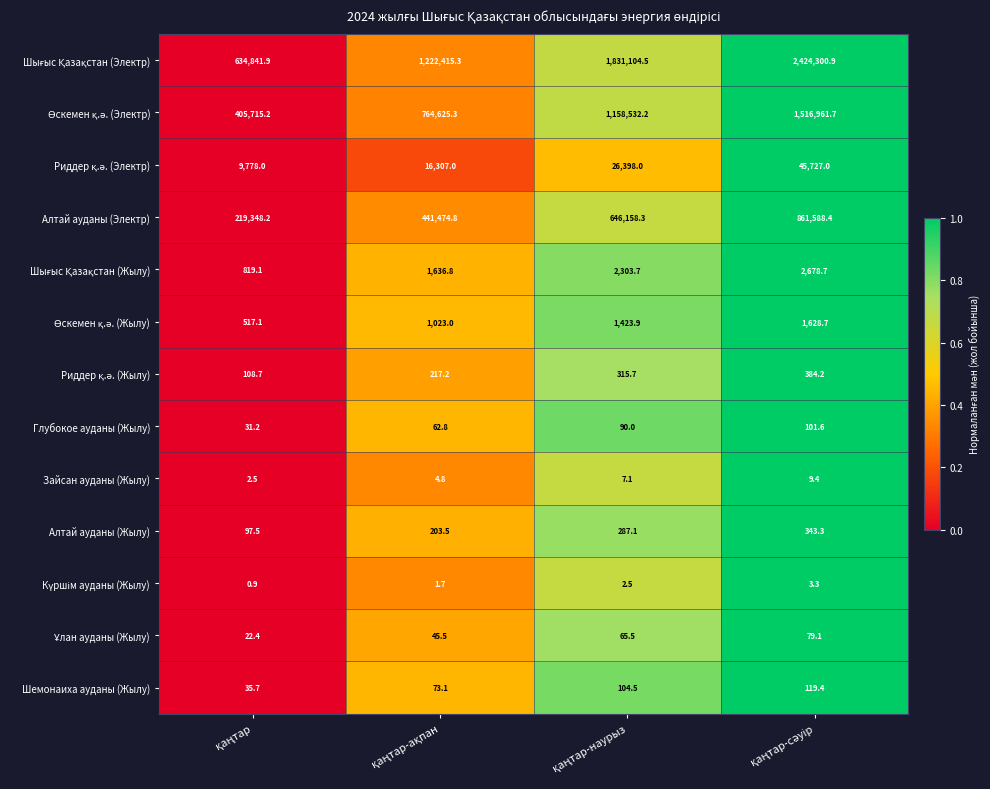

What is the average value of the Зайсан ауданы (Жылу) series?

6.0